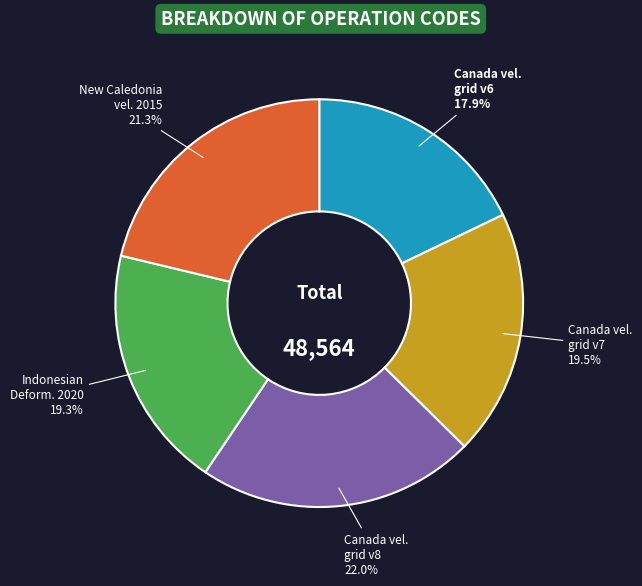

Is there a majority slice in this chart?

No